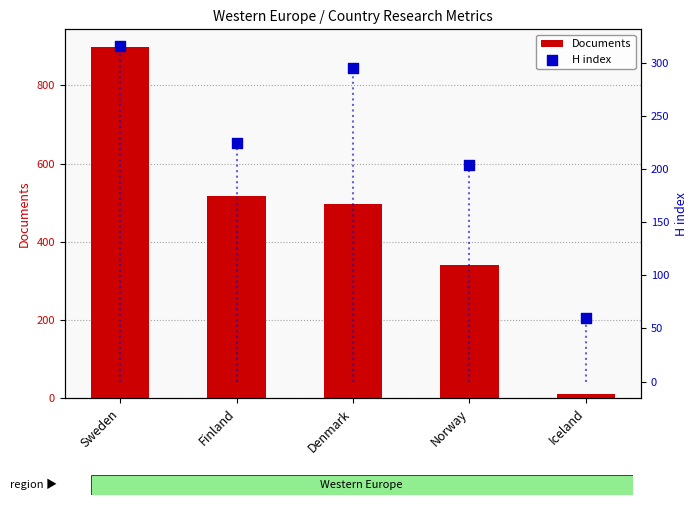

At which category is the sum across all series the highest?

Sweden